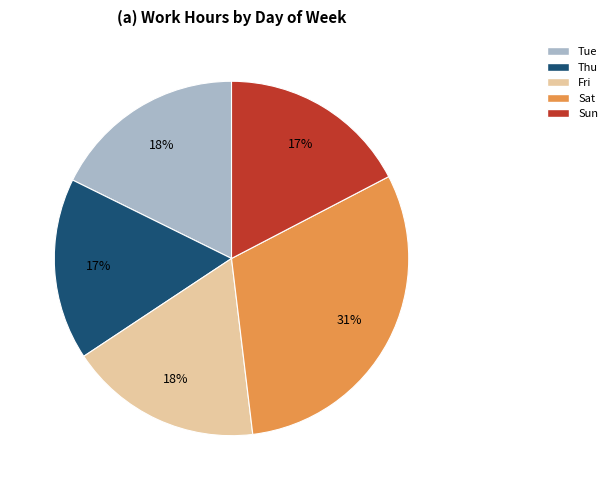

Count the number of slices in the pie.

5